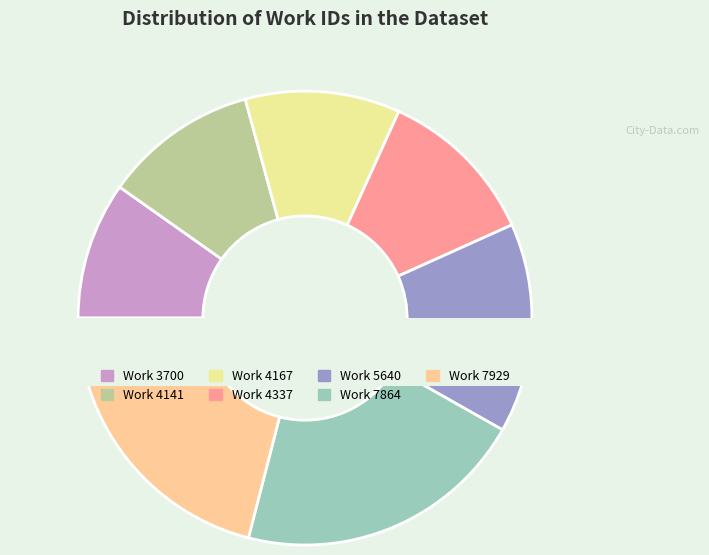

To the nearest percent, what percentage of the pie is 7929?

21%